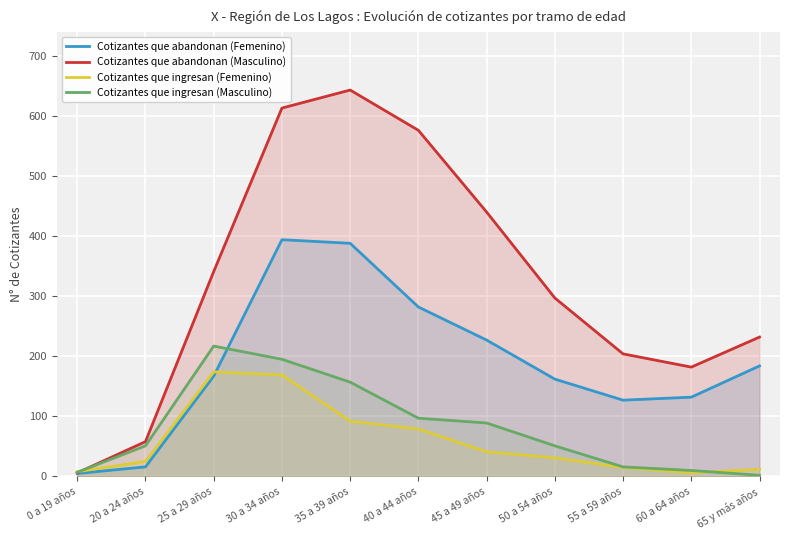

Reading left to right, transcribe all the data shown in this chart.

Cotizantes que abandonan (Femenino): 5	16	167	394	388	282	227	162	127	132	184
Cotizantes que abandonan (Masculino): 6	58	341	613	643	576	440	297	204	182	232
Cotizantes que ingresan (Femenino): 8	25	174	169	92	79	41	31	15	6	12
Cotizantes que ingresan (Masculino): 7	51	217	195	157	97	89	51	16	10	2